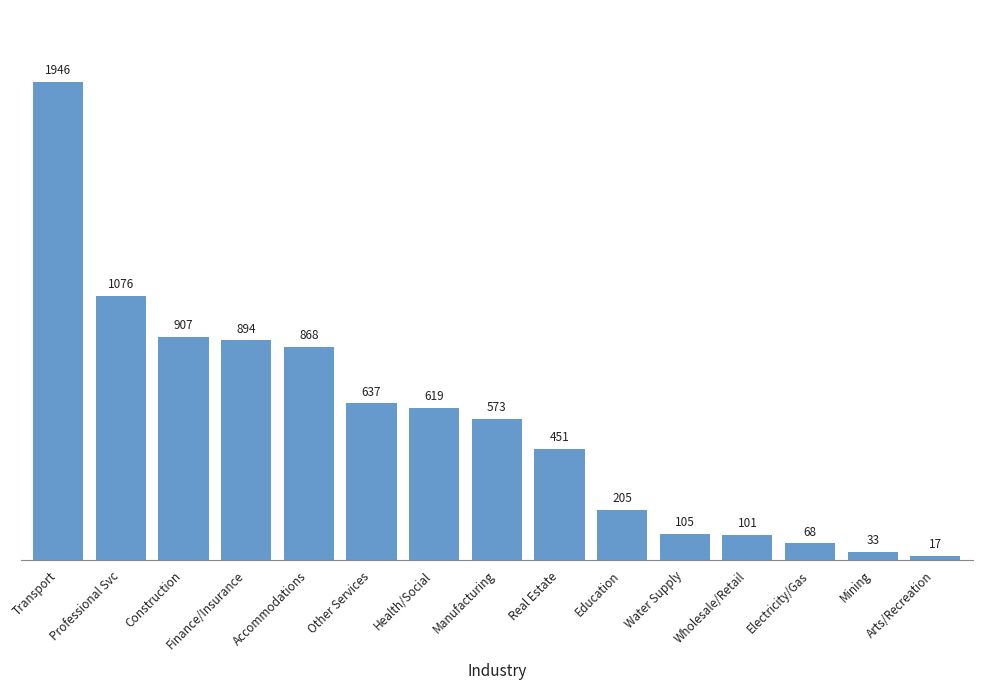

True or false: the data shows 894 at Finance/Insurance.

True